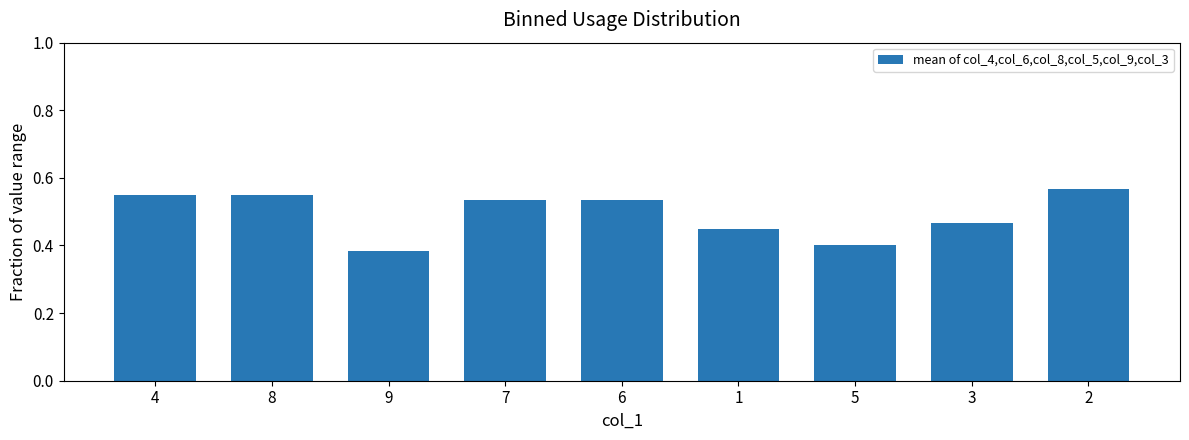

What is the label of the 9th bar from the right?

4